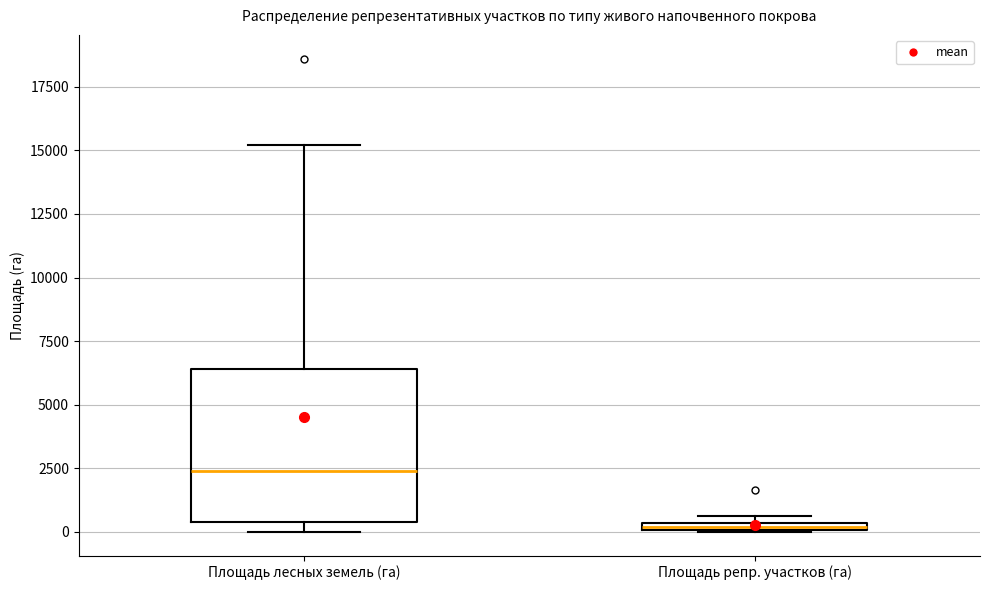

Comparing the boxes themselves (not the whiskers), which one is the tallest?

Площадь лесных земель (га)